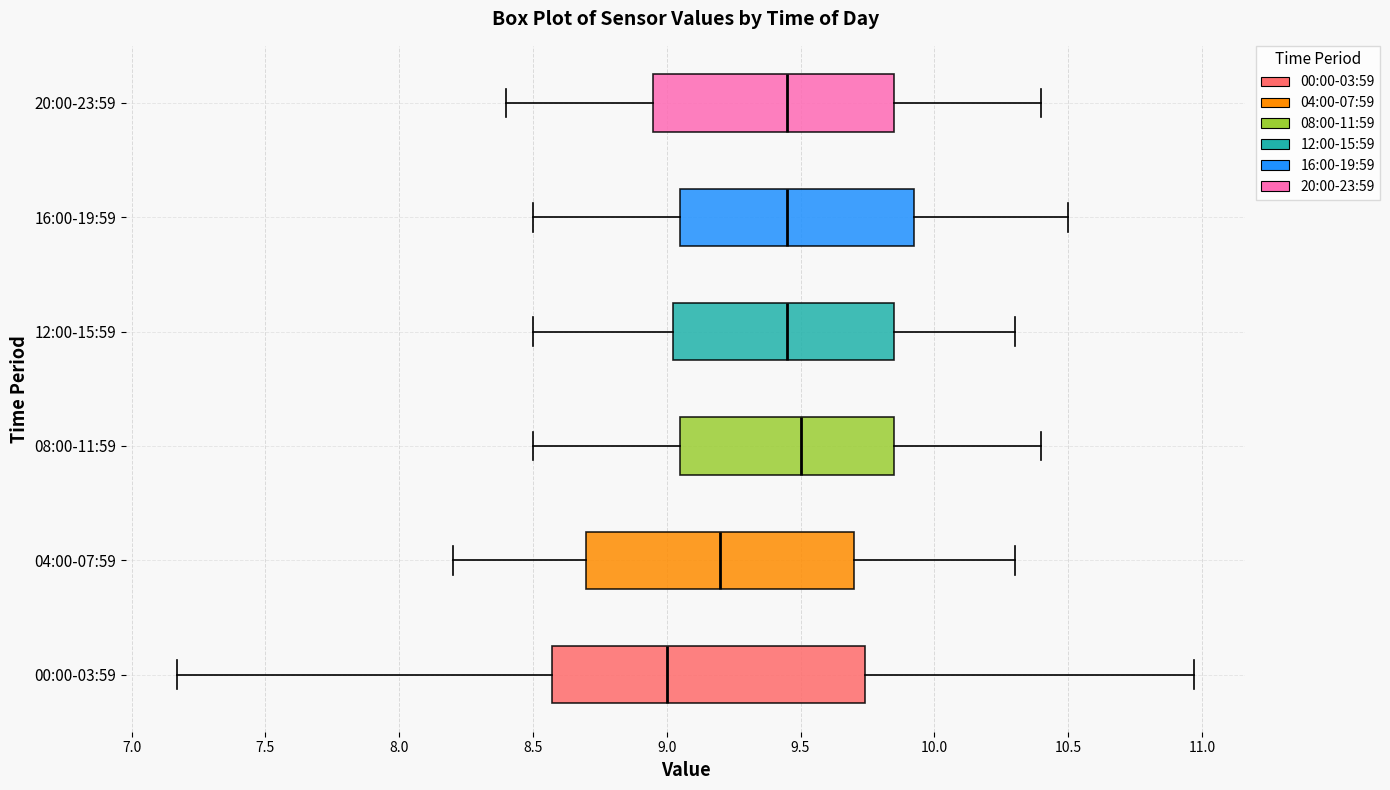

Reading bottom to top, read every box against the x-axis: the position of its median line, the range the box covers, and the ends of its whiskers. The values are not printed on the chart, so give them approximately, as read against the axis.

00:00-03:59: median 9.00, box 8.55 to 9.75, whiskers 7.15 to 10.95
04:00-07:59: median 9.20, box 8.70 to 9.70, whiskers 8.20 to 10.30
08:00-11:59: median 9.50, box 9.05 to 9.85, whiskers 8.50 to 10.40
12:00-15:59: median 9.45, box 9.05 to 9.85, whiskers 8.50 to 10.30
16:00-19:59: median 9.45, box 9.05 to 9.95, whiskers 8.50 to 10.50
20:00-23:59: median 9.45, box 8.95 to 9.85, whiskers 8.40 to 10.40